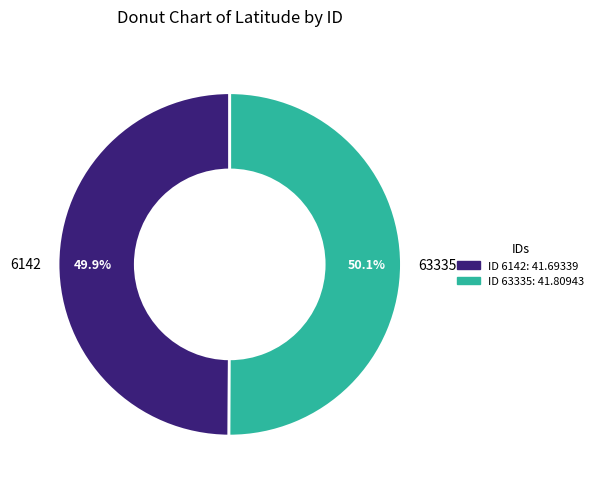

Is it true that 6142 is 50% of the pie?

True